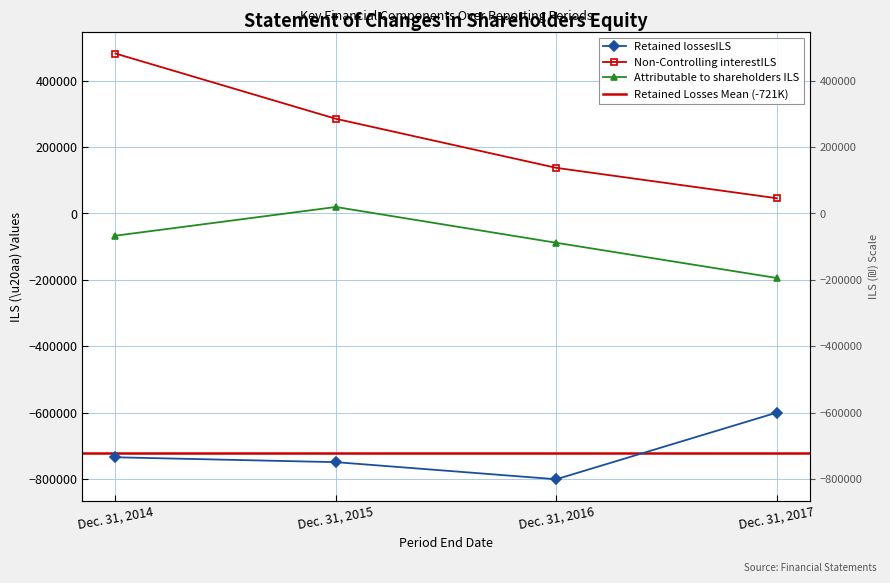

Reading left to right, transcribe all the data shown in this chart.

Retained lossesILS: Dec. 31, 2014=-734176	Dec. 31, 2015=-748892	Dec. 31, 2016=-800350	Dec. 31, 2017=-599832
Non-Controlling interestILS: Dec. 31, 2014=481258	Dec. 31, 2015=284777	Dec. 31, 2016=137103	Dec. 31, 2017=45651
Attributable to shareholders ILS: Dec. 31, 2014=-67129	Dec. 31, 2015=19287	Dec. 31, 2016=-88489	Dec. 31, 2017=-194435